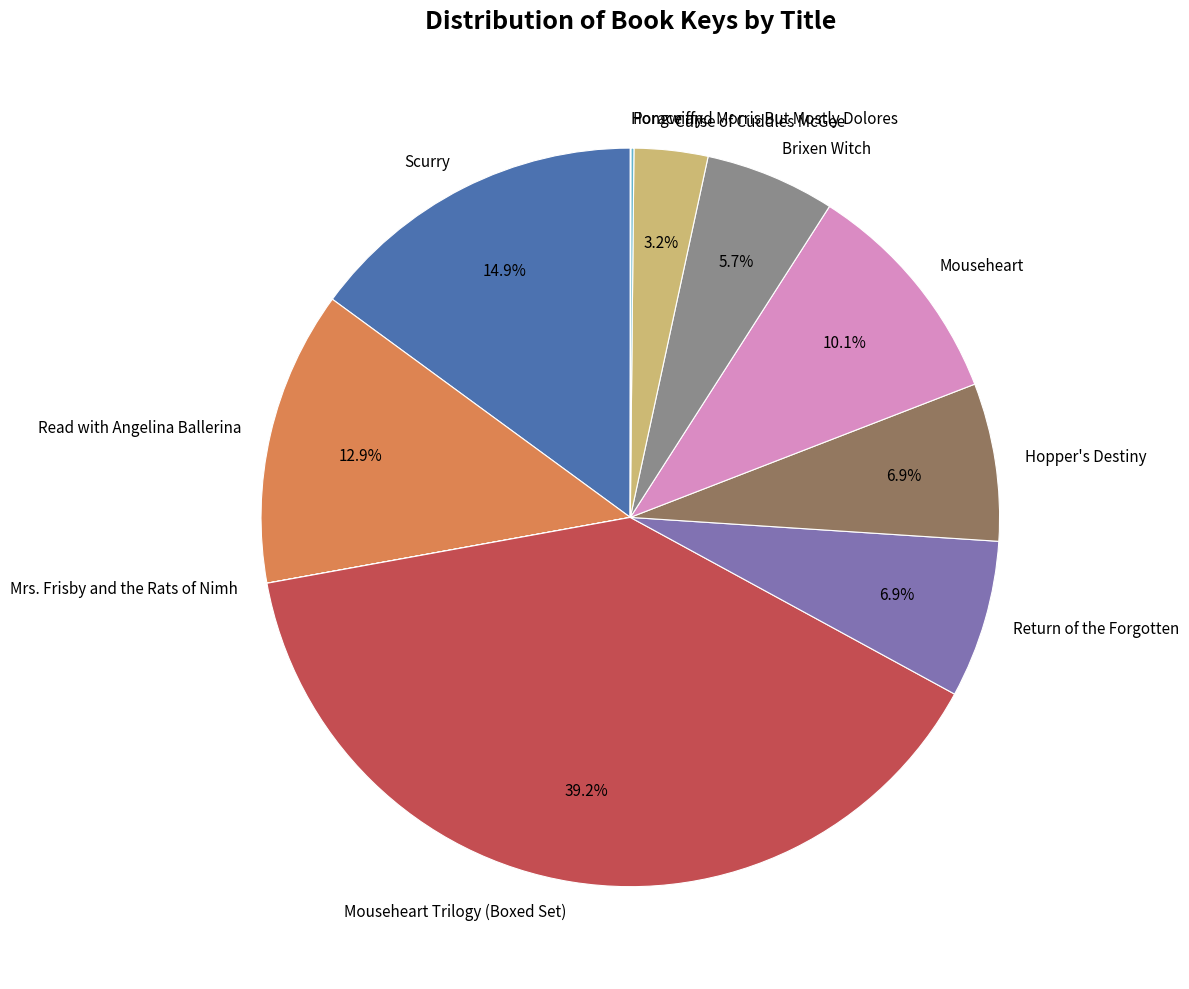

What is the largest slice in the pie chart?

Mouseheart Trilogy (Boxed Set)